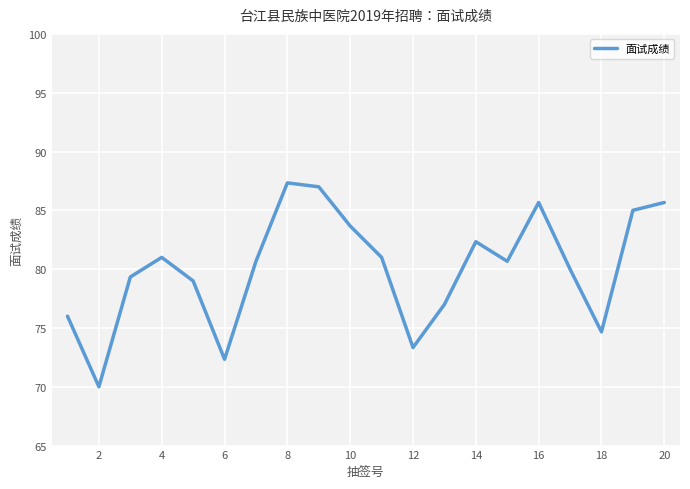

What is the minimum value shown in the chart?

70.0